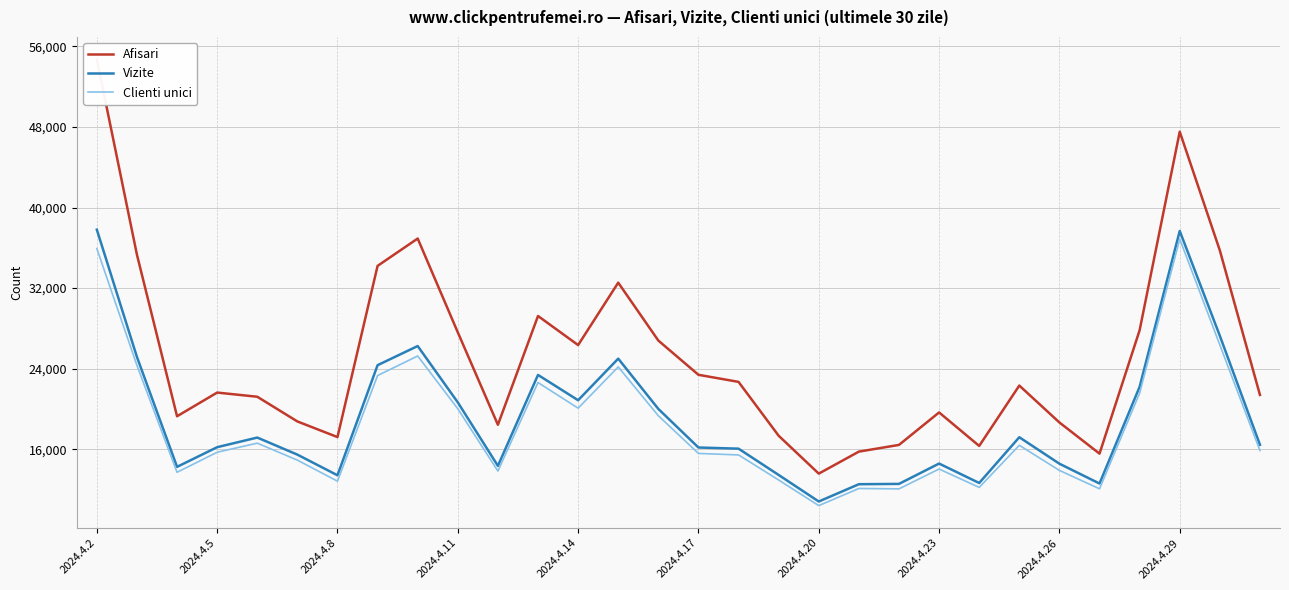

What is the difference between the Clienti unici values at 23 and 13?

7780